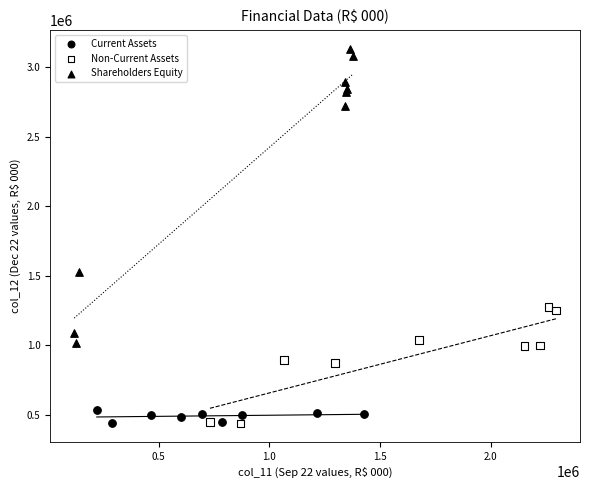

What are all the series names shown in the legend?

Current Assets, Non-Current Assets, Shareholders Equity